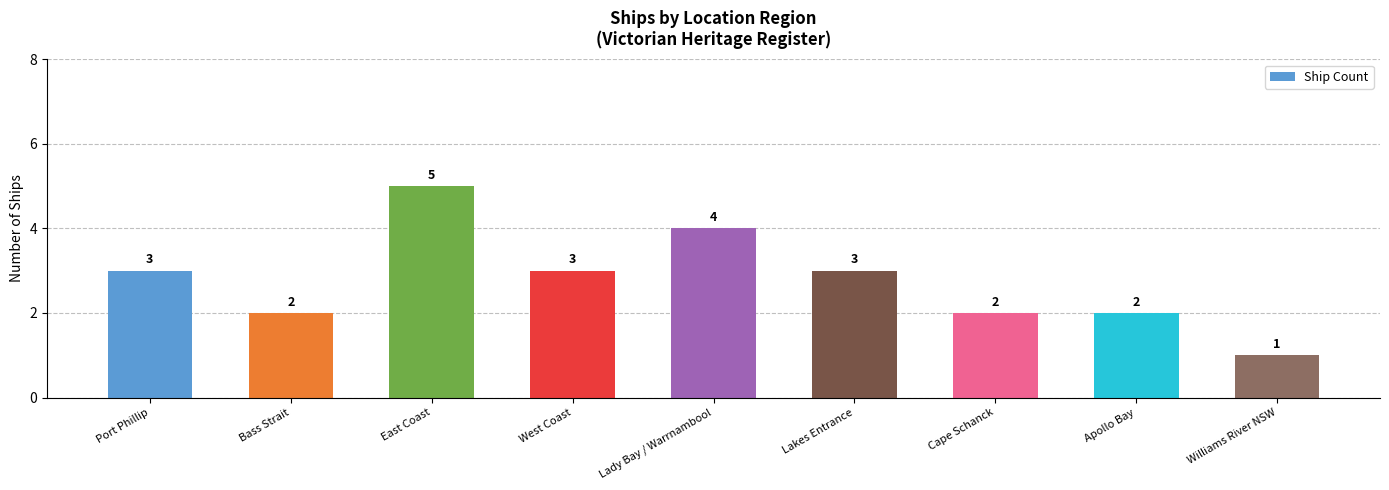

True or false: the data shows 2 at Cape Schanck.

True